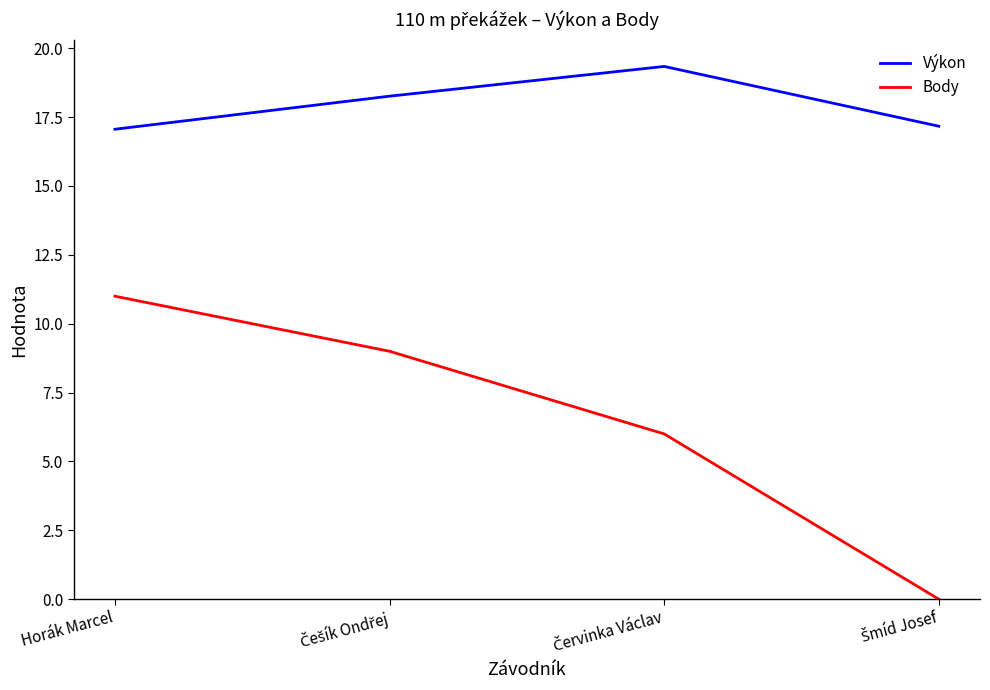

What is the difference between the highest and lowest values at Horák Marcel?

6.1